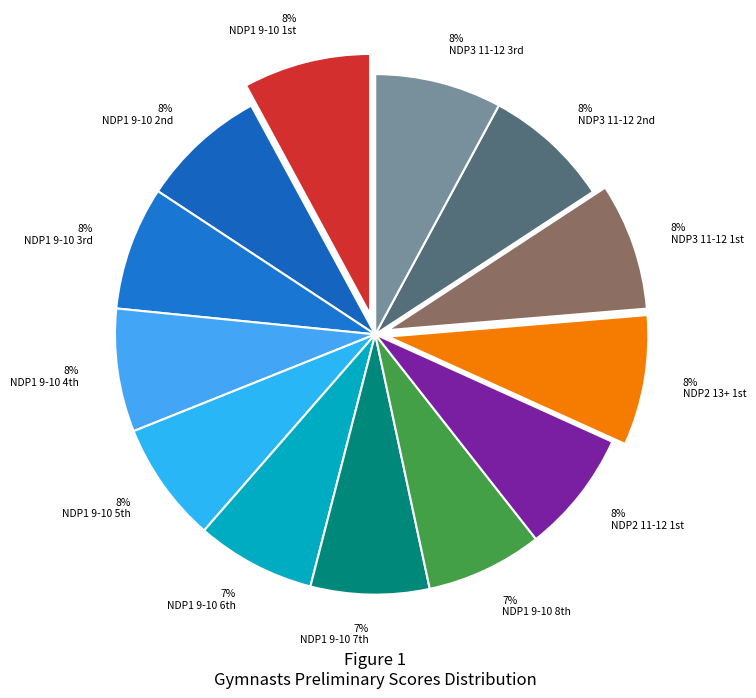

Is there a majority slice in this chart?

No